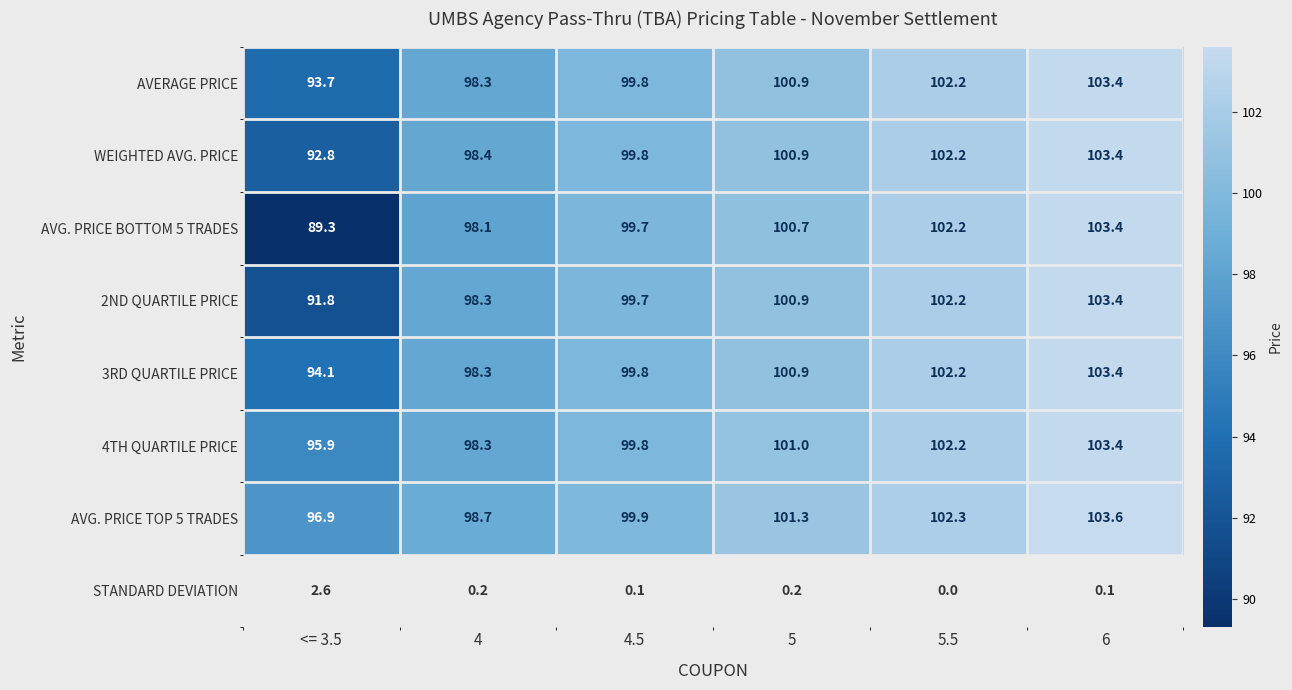

At how many categories does at least one series exceed 98?

5